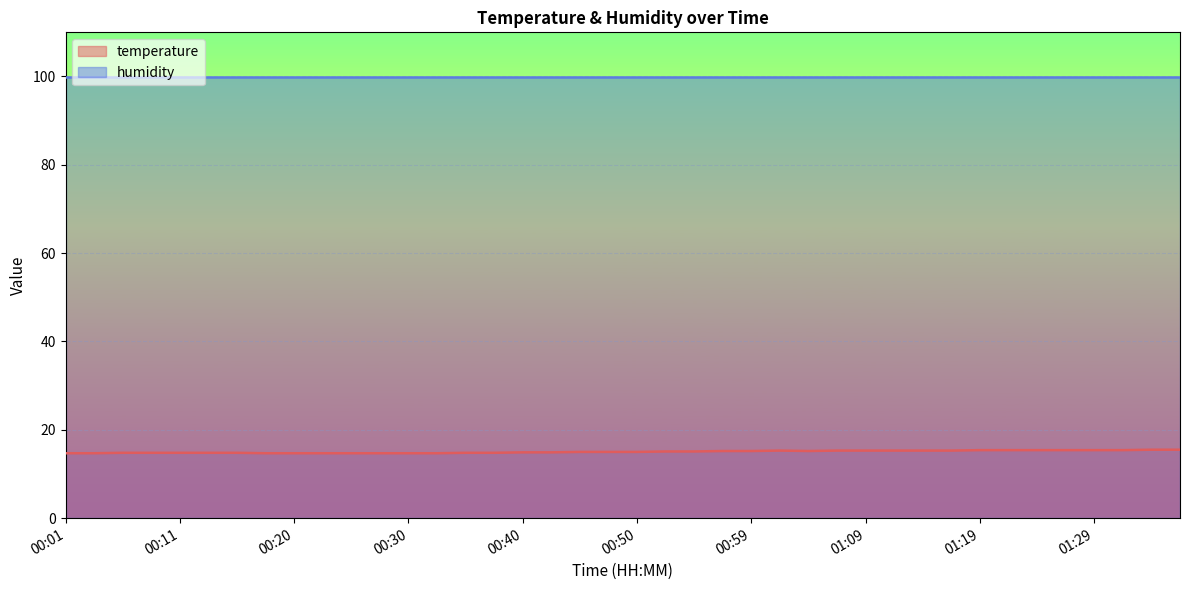

Approximately how many times larger is the value at 01:19 compared to 00:25?

1.0